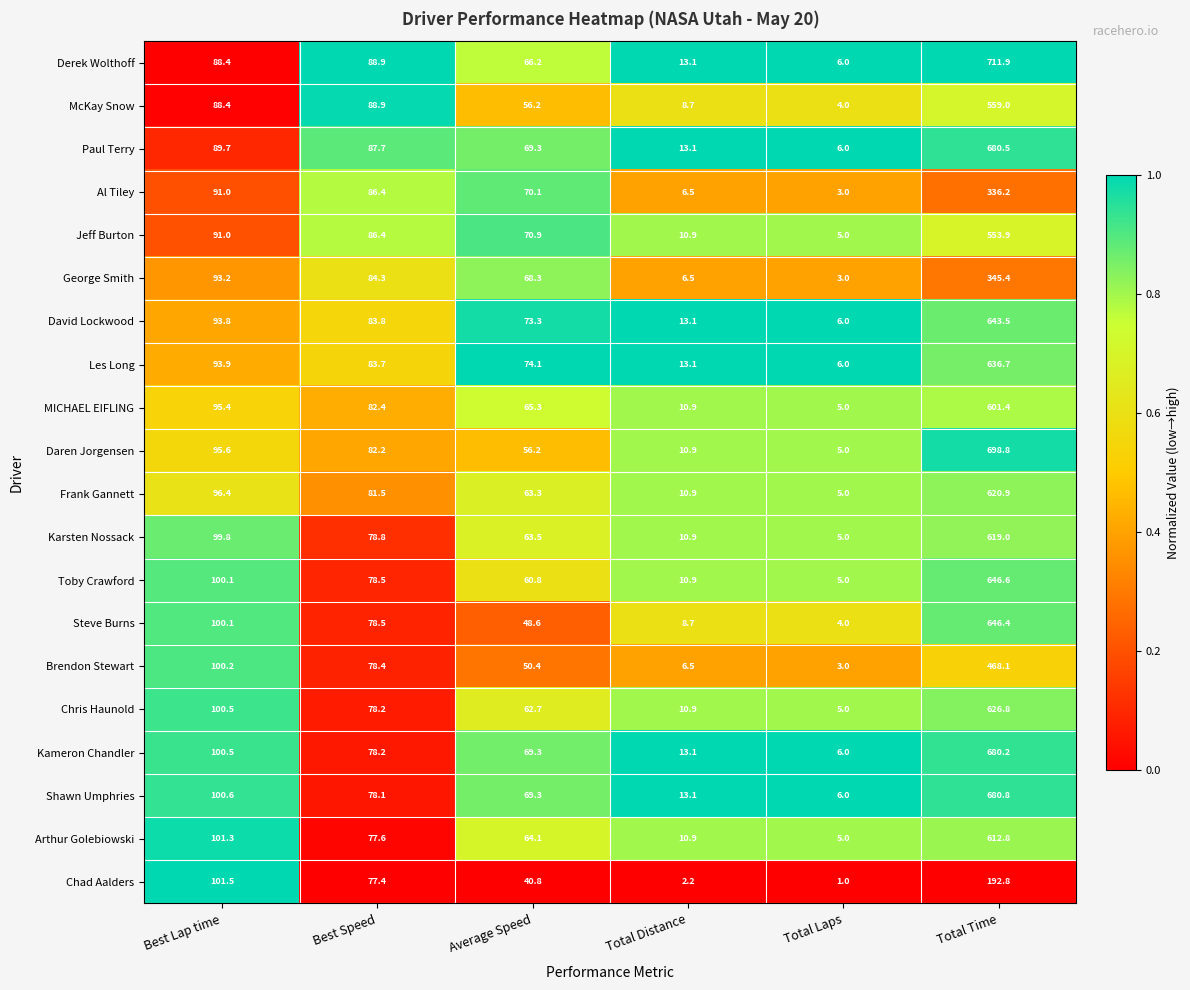

Between Total Laps and Total Time, which series saw the biggest shift?

Derek Wolthoff